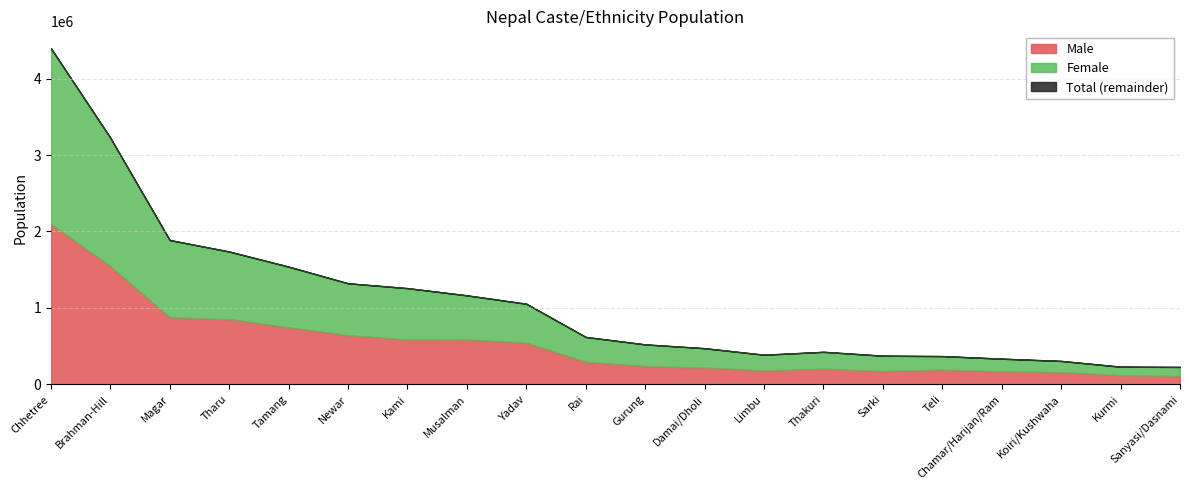

What is the maximum value for Male?

2098534